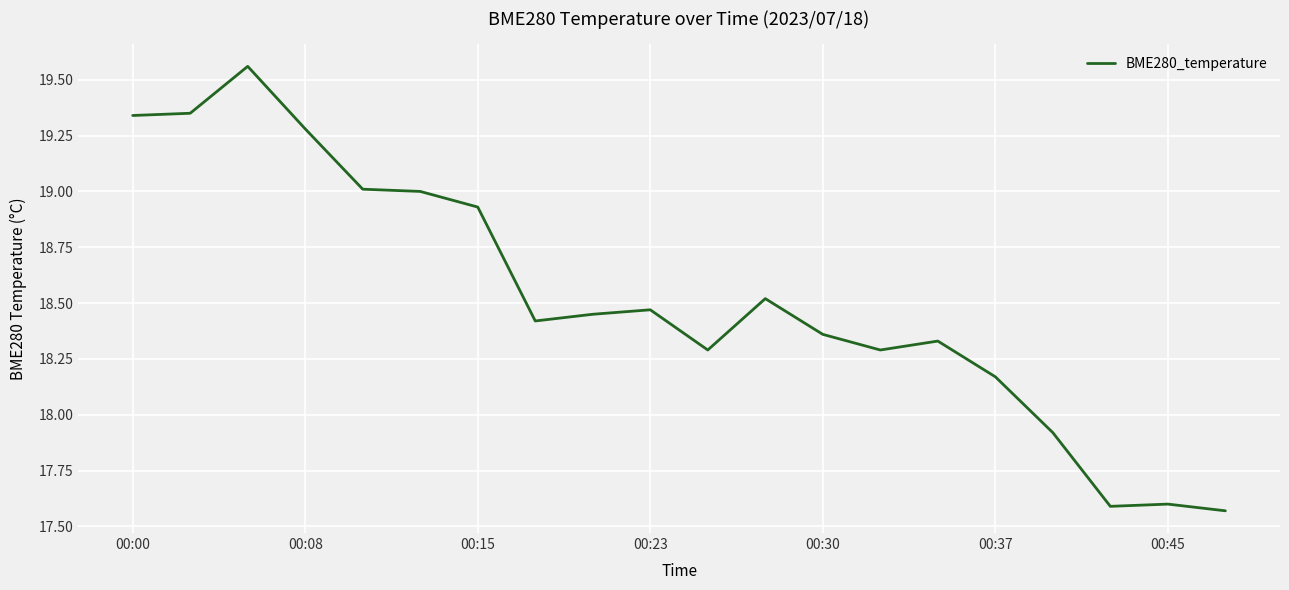

What is the difference between the maximum and minimum values?

2.0